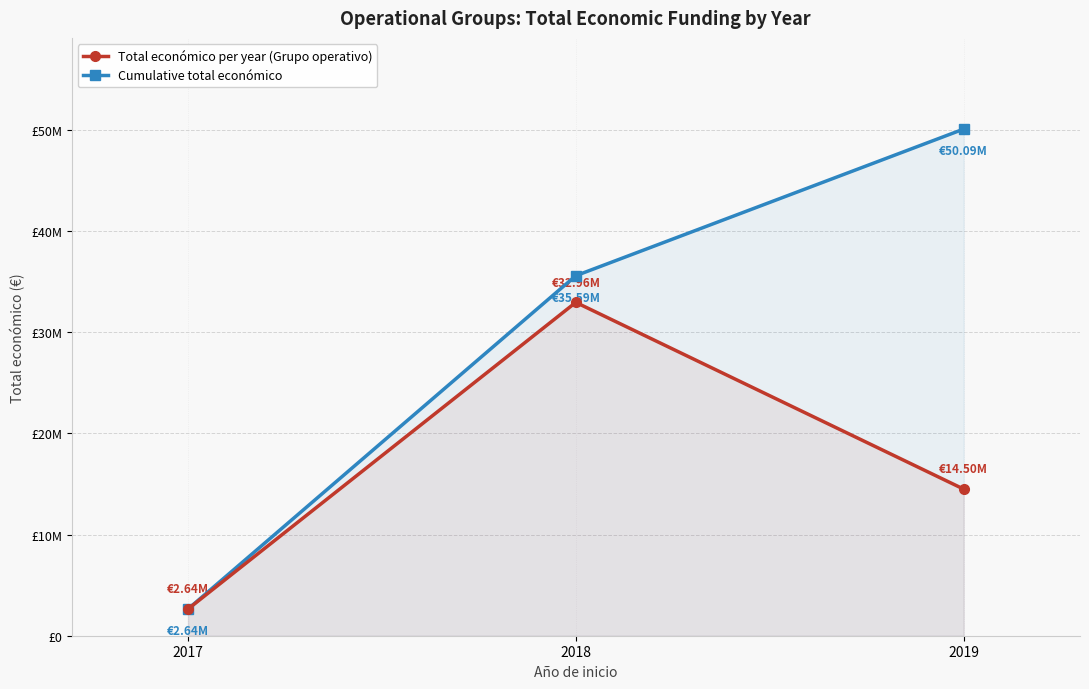

What is the greatest value displayed?

50091361